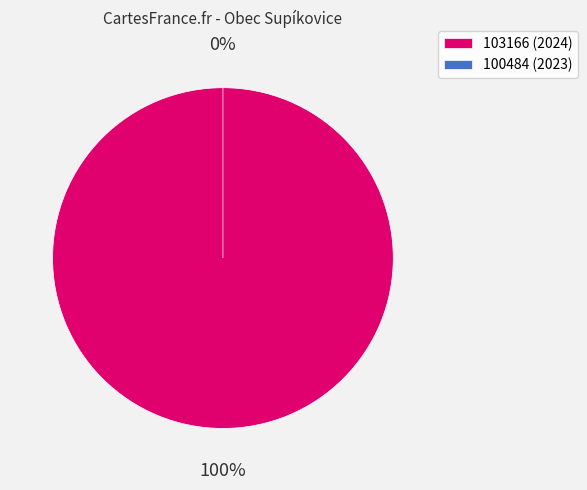

How many segments does this pie chart have?

2